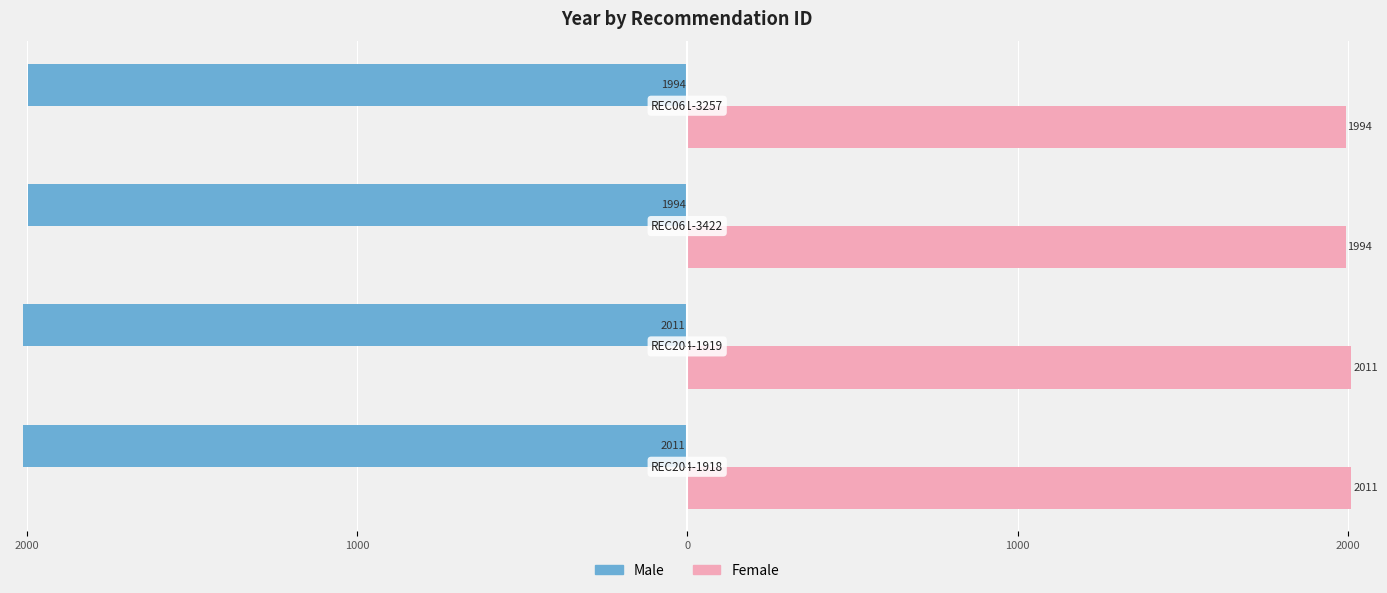

What is the value of the Male bar at the 2nd from the left?

-2011